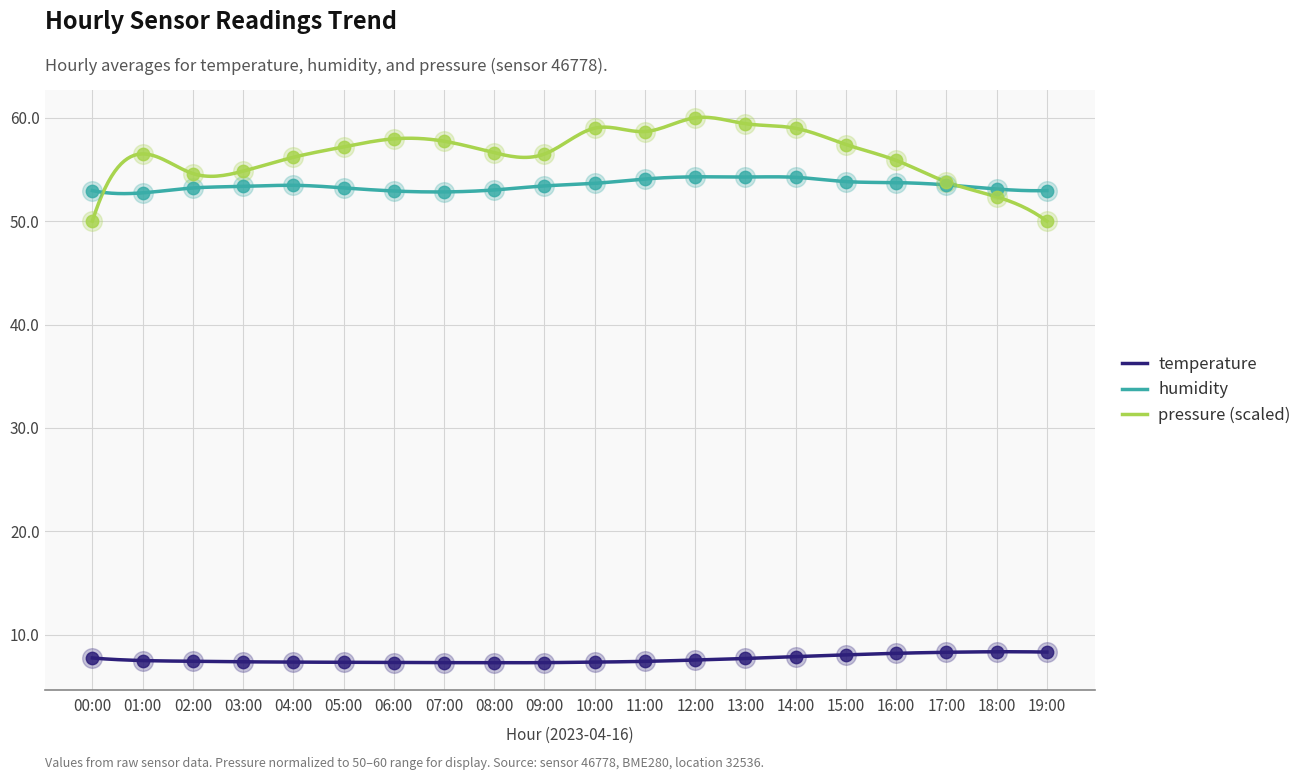

Is the value of temperature at 15:00 greater than the value of pressure_norm at 11:00?

No